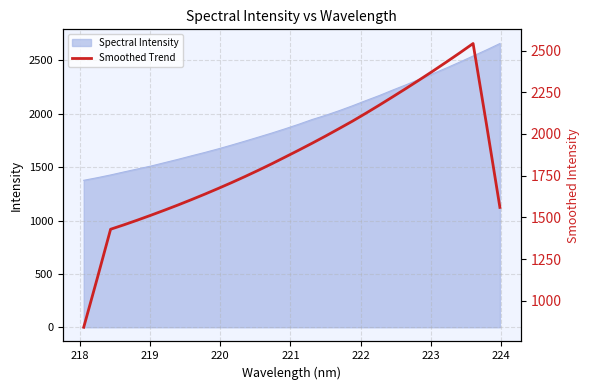

What is the lowest value of the Spectral Intensity series?

1377.0